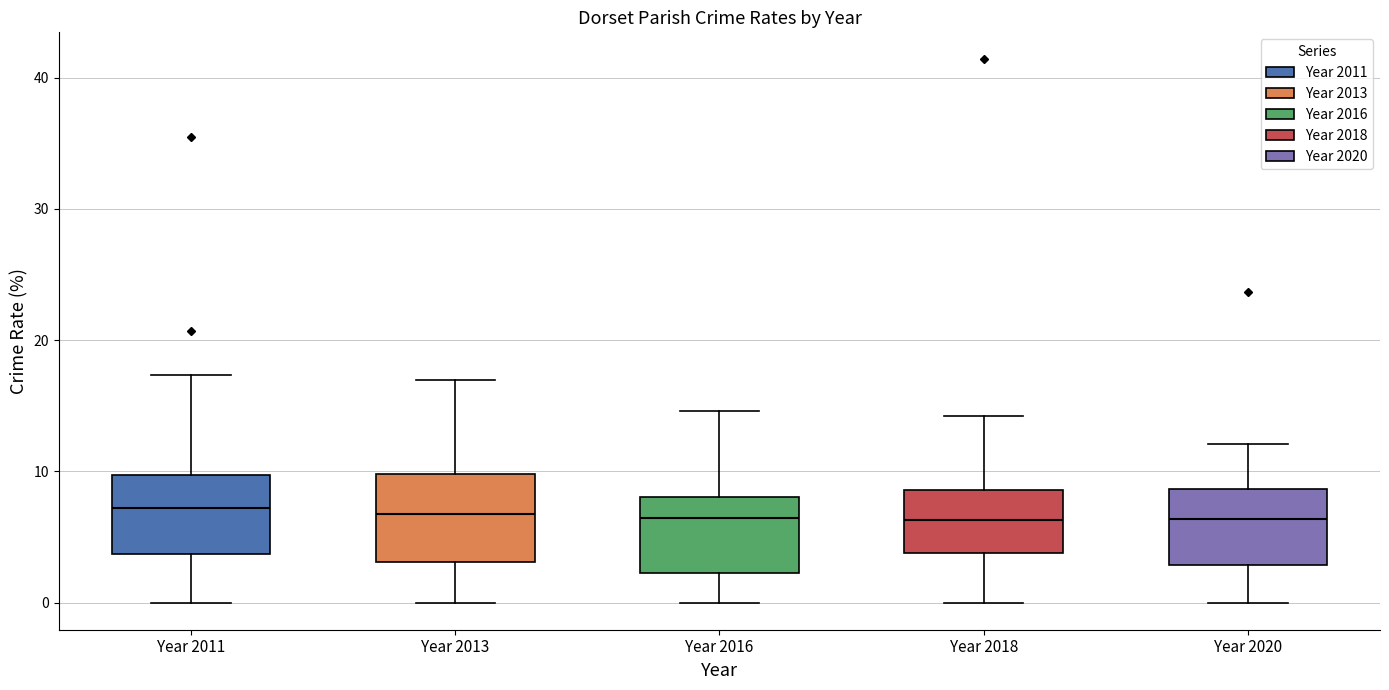

Where does the lower whisker of the box for Year 2011 end on the y-axis? The values are not printed on the chart, so give them approximately, as read against the axis.

0